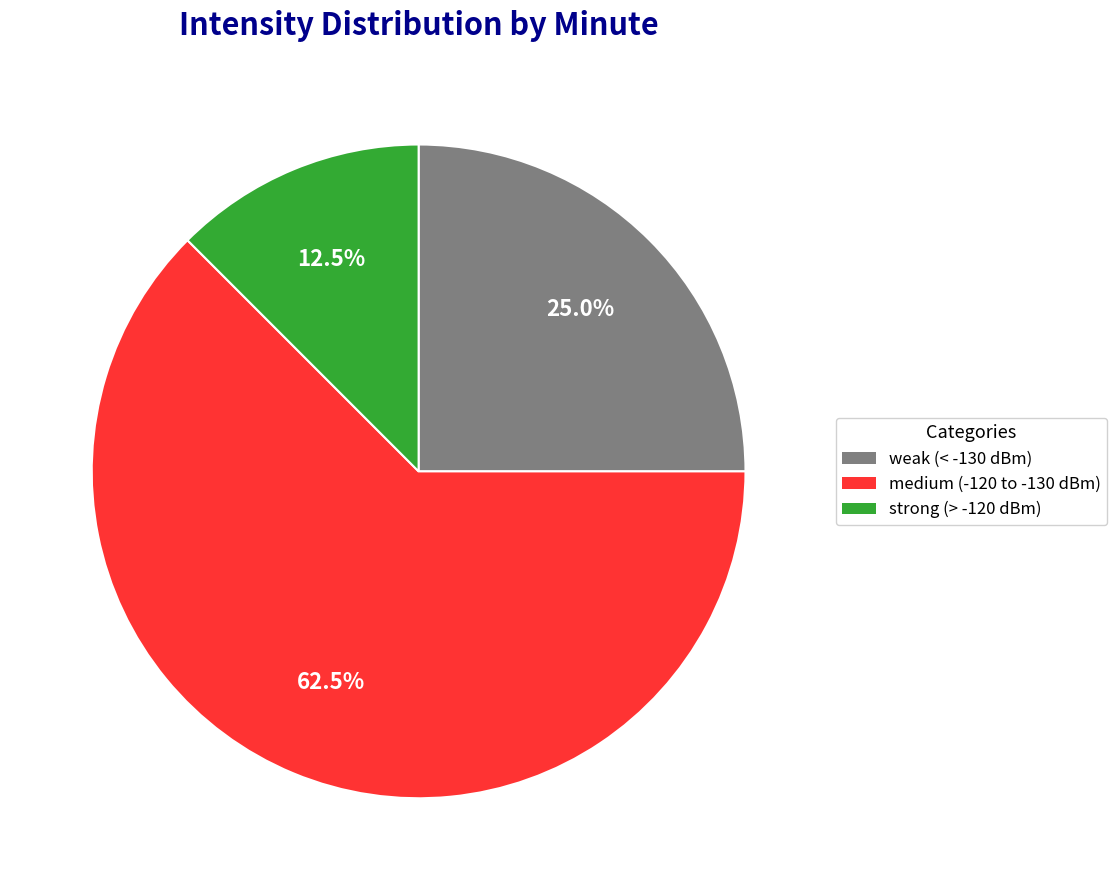

Does any single category account for the majority?

Yes